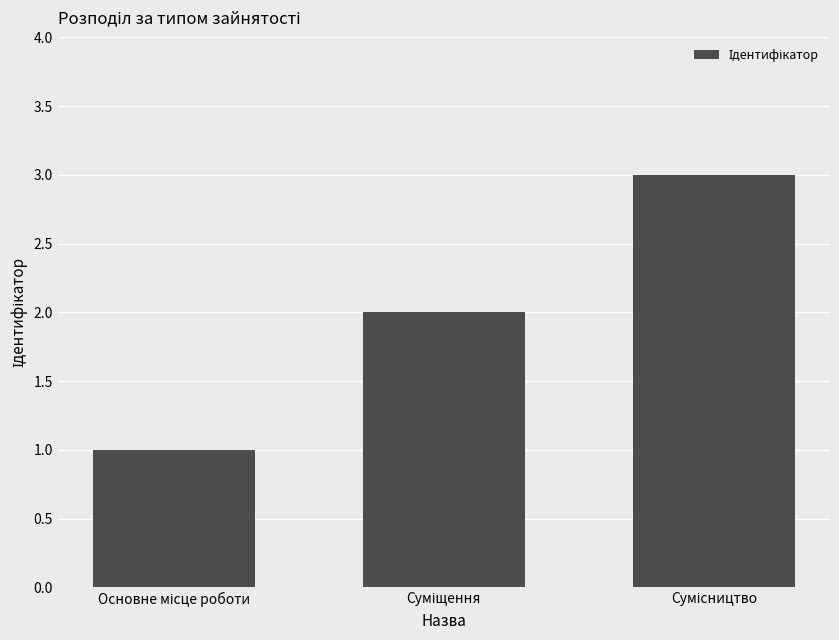

What is the value of the 2nd bar from the left?

2